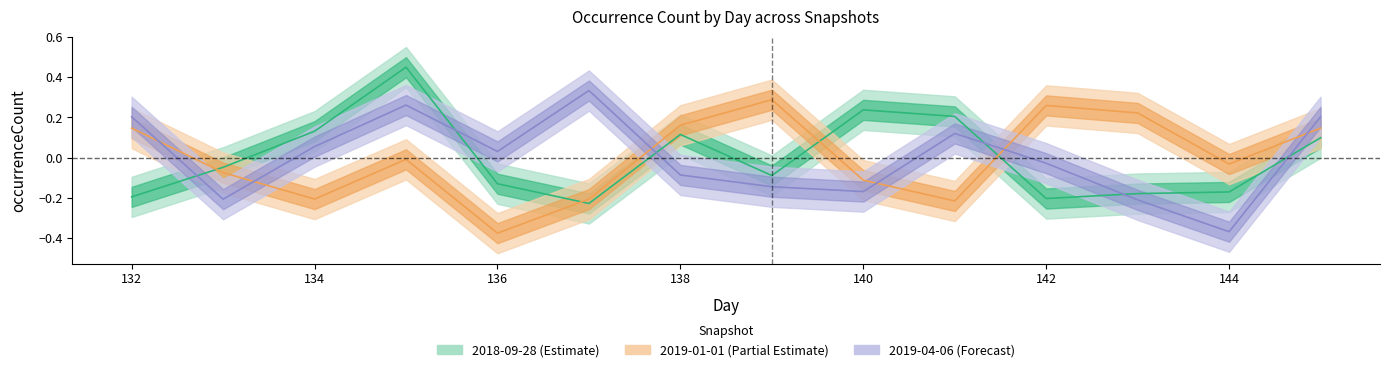

What is the difference between the highest and lowest values at 140?

0.4